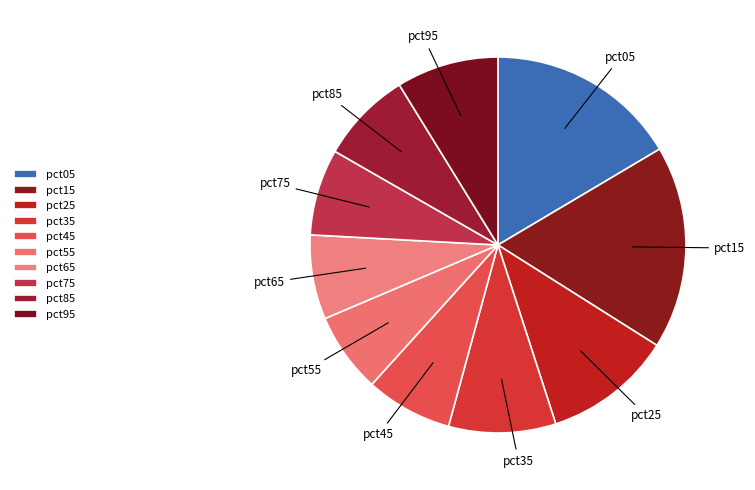

How many segments does this pie chart have?

10